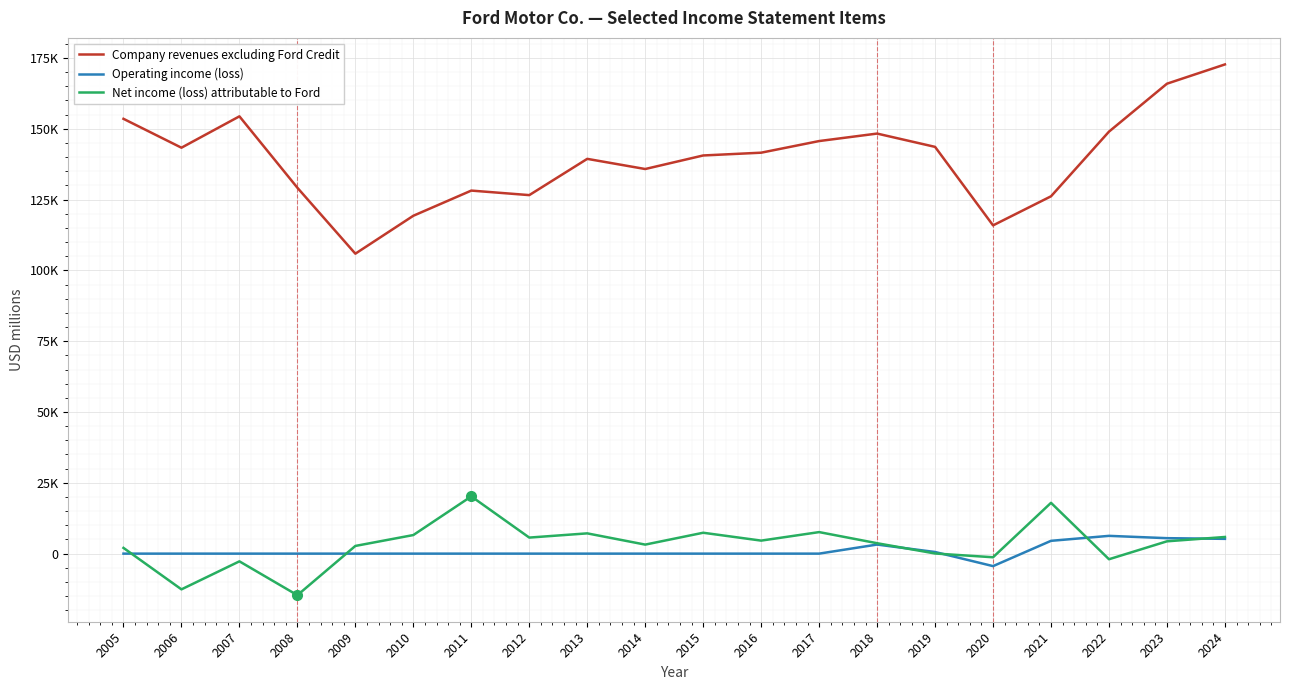

What is the sum of all Operating income (loss) values?

20845